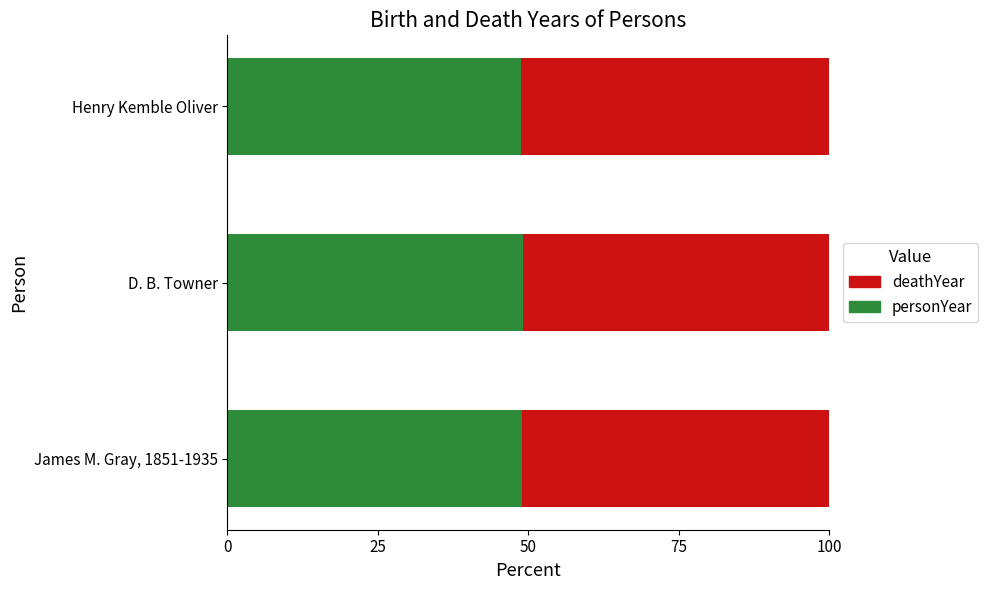

Rank the categories by personYear value from highest to lowest.

D. B. Towner, James M. Gray, 1851-1935, Henry Kemble Oliver